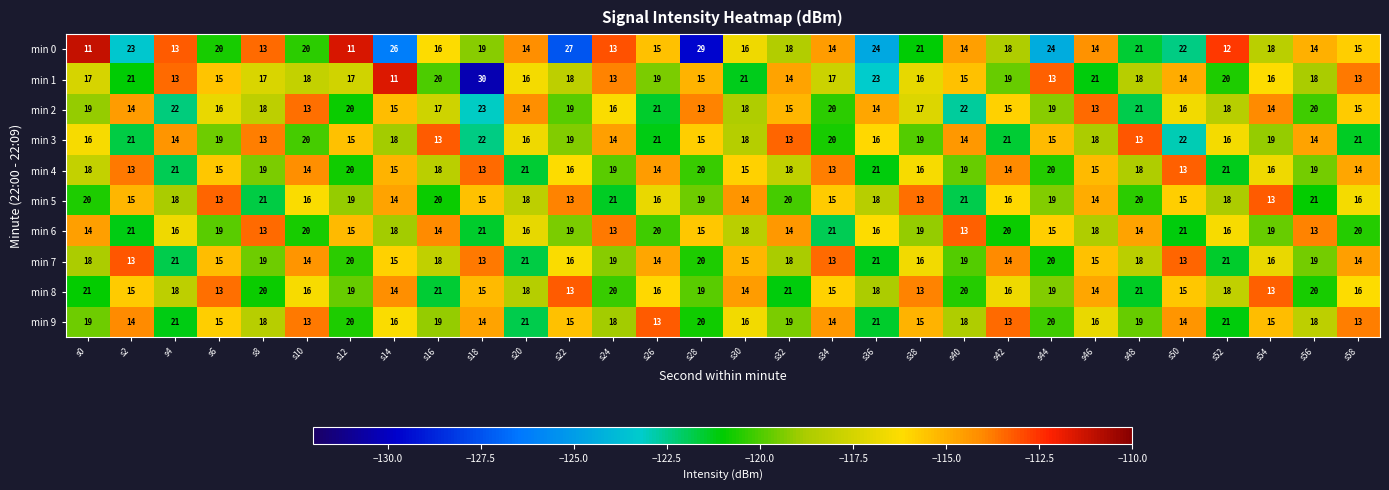

The value of min 4 at s46 is 21. True or false?

False